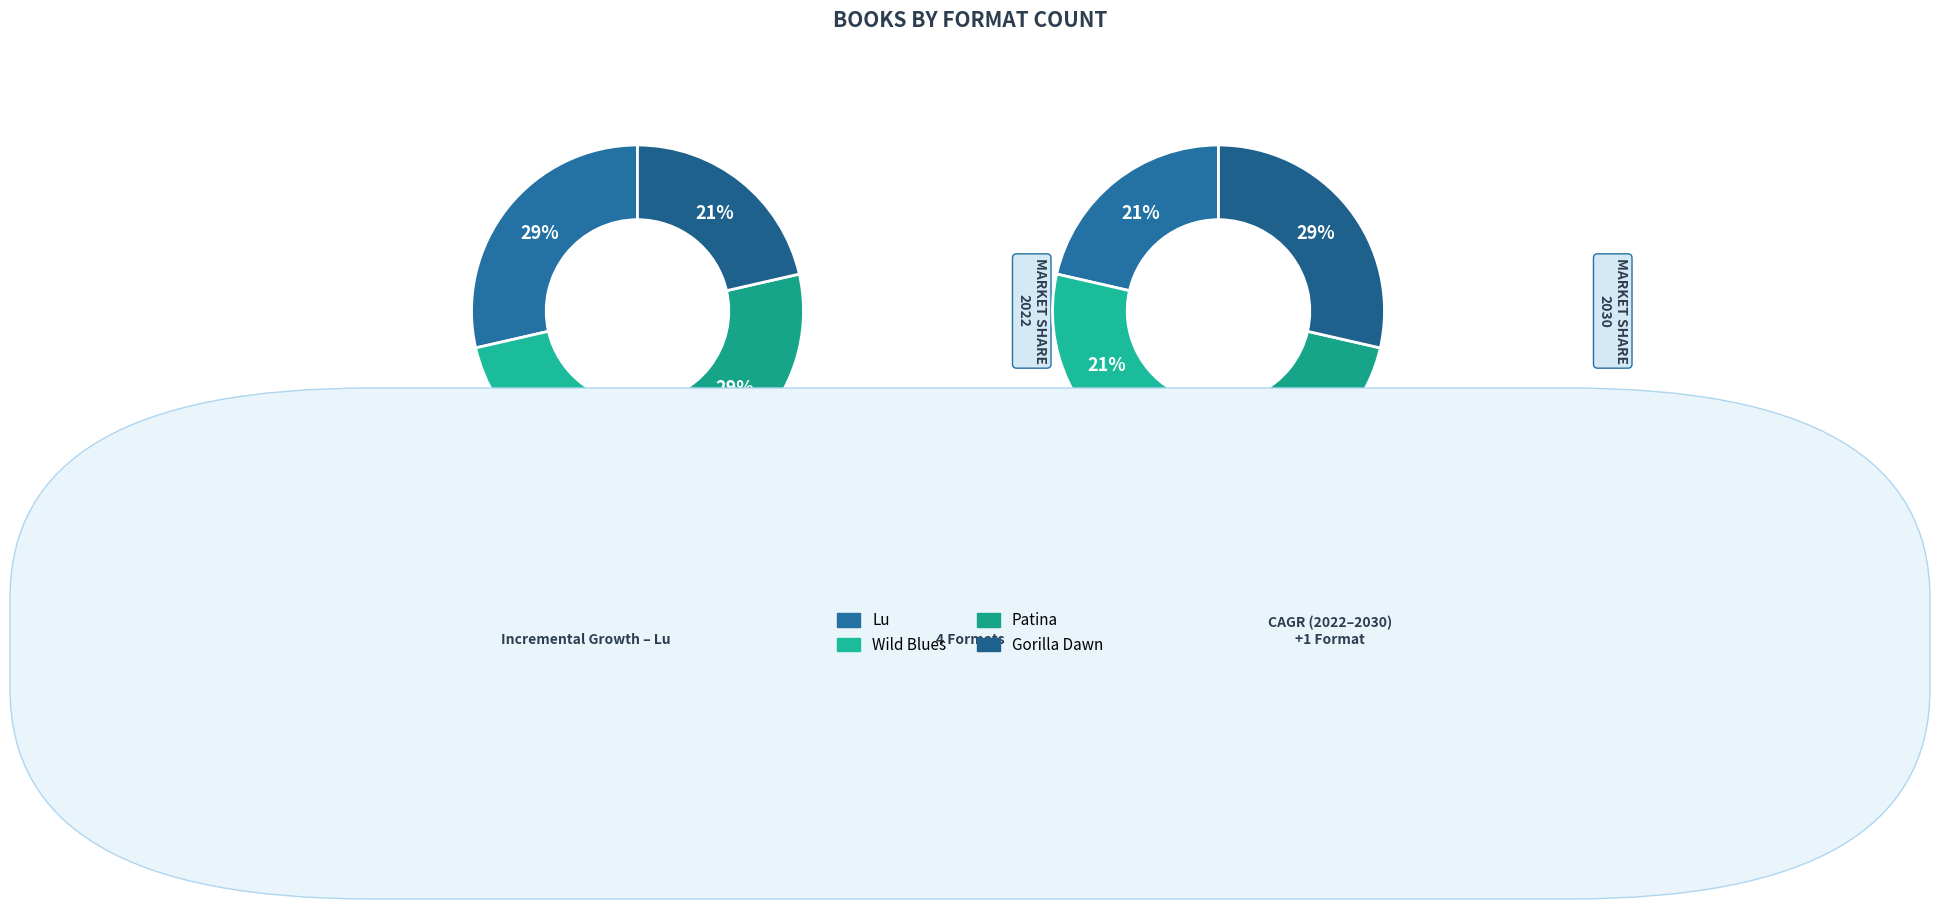

To the nearest percent, what percentage of the pie is Patina?

29%